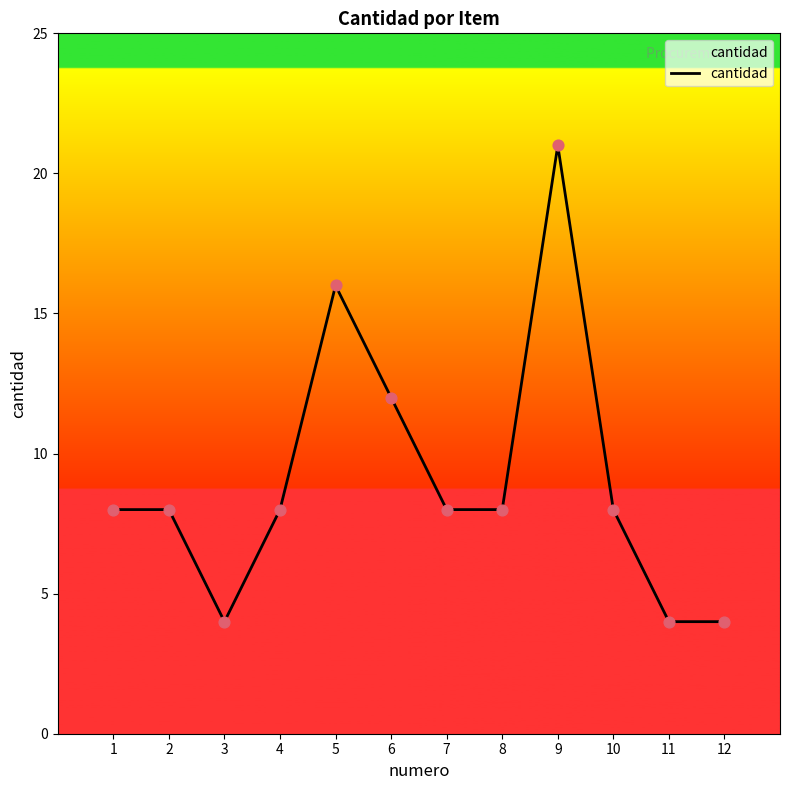

Approximately how many times larger is the value at 12 compared to 6?

0.3